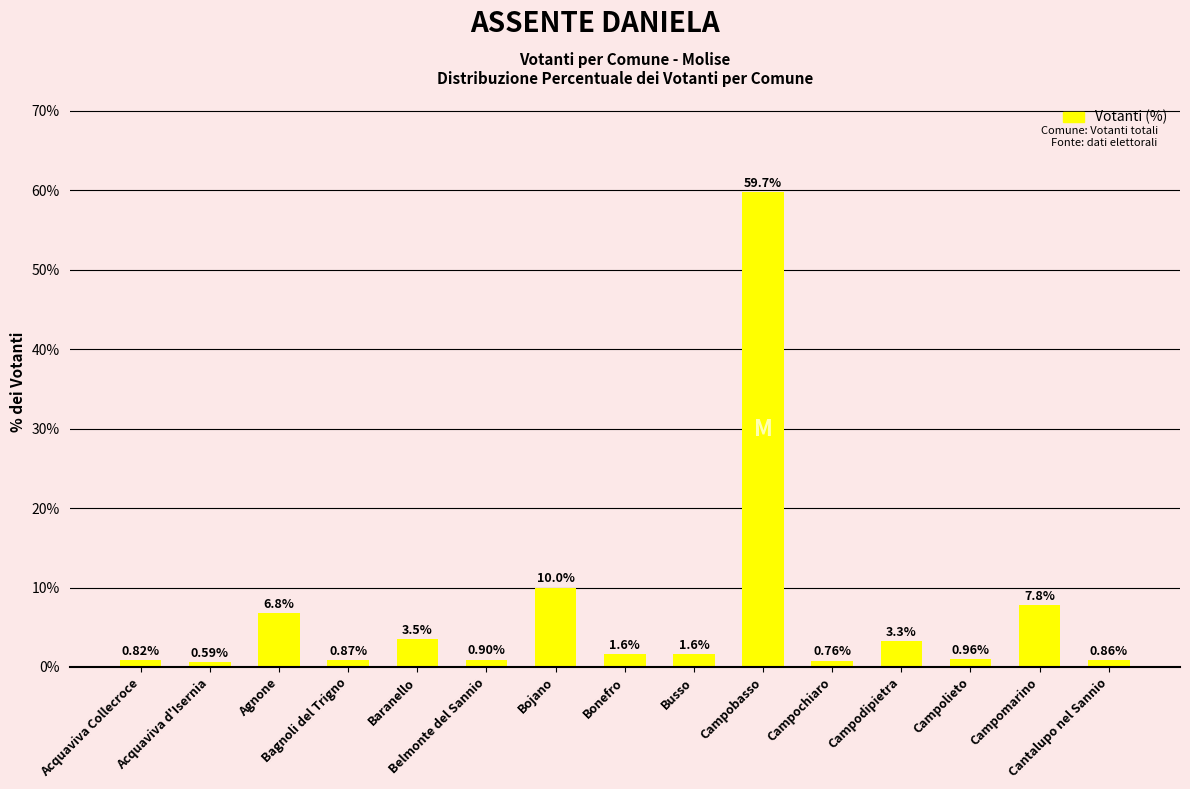

Approximately how many times larger is the value at Acquaviva Collecroce compared to Busso?

0.5